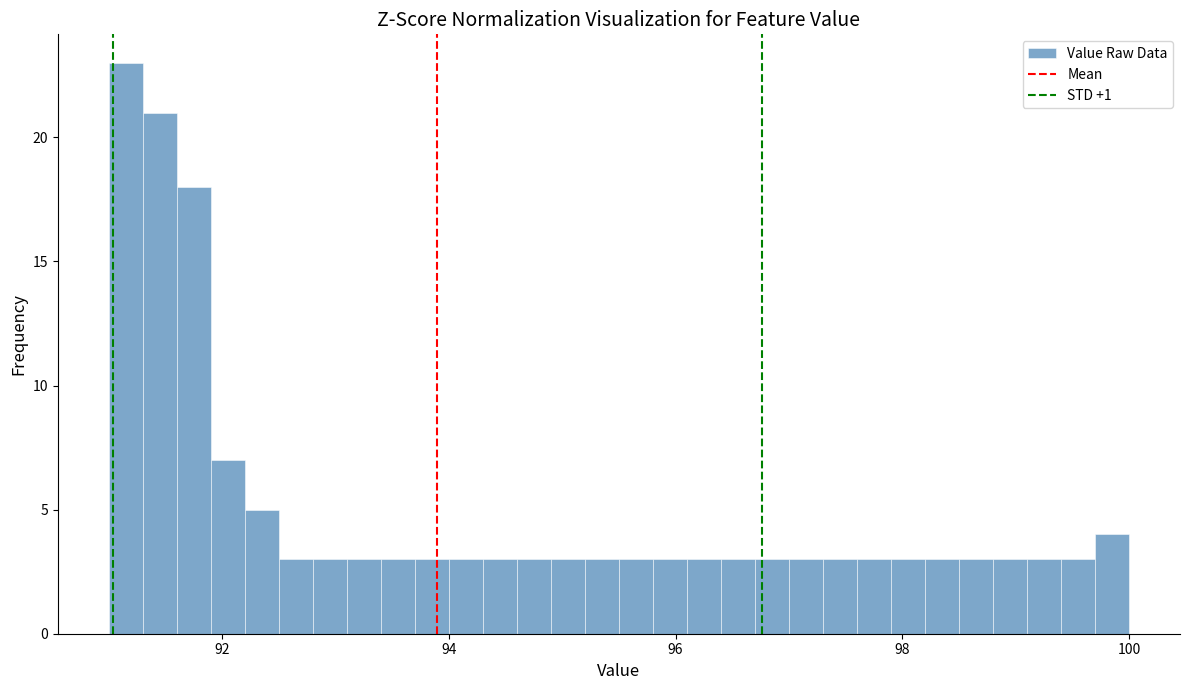

Around what value on the x-axis is the tallest bar? Give the approximate position of its centre, as read against the axis.

91.2